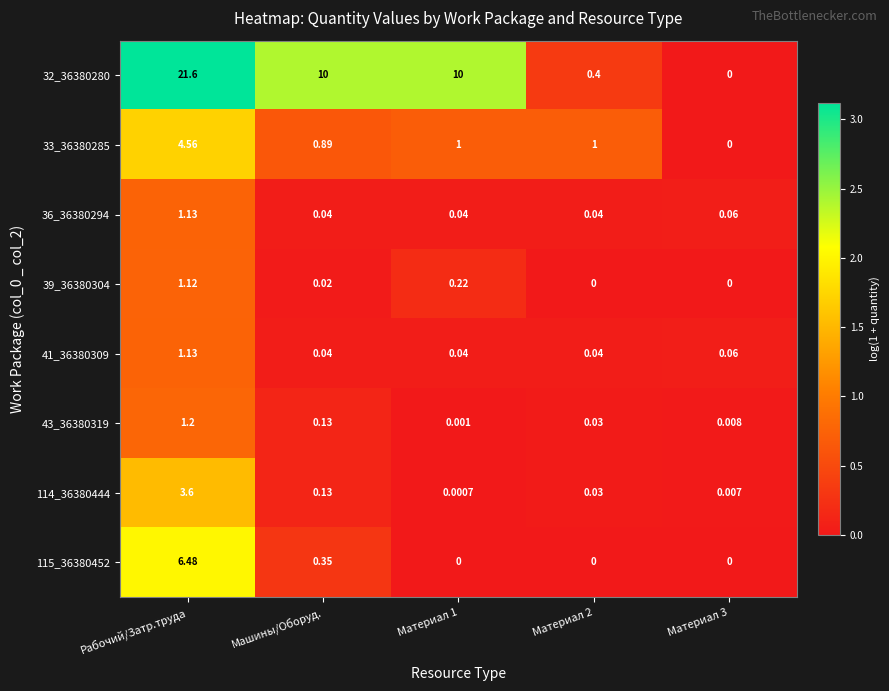

Is the value of 115_36380452 at Материал 1 greater than the value of 43_36380319 at Машины/Оборуд.?

No